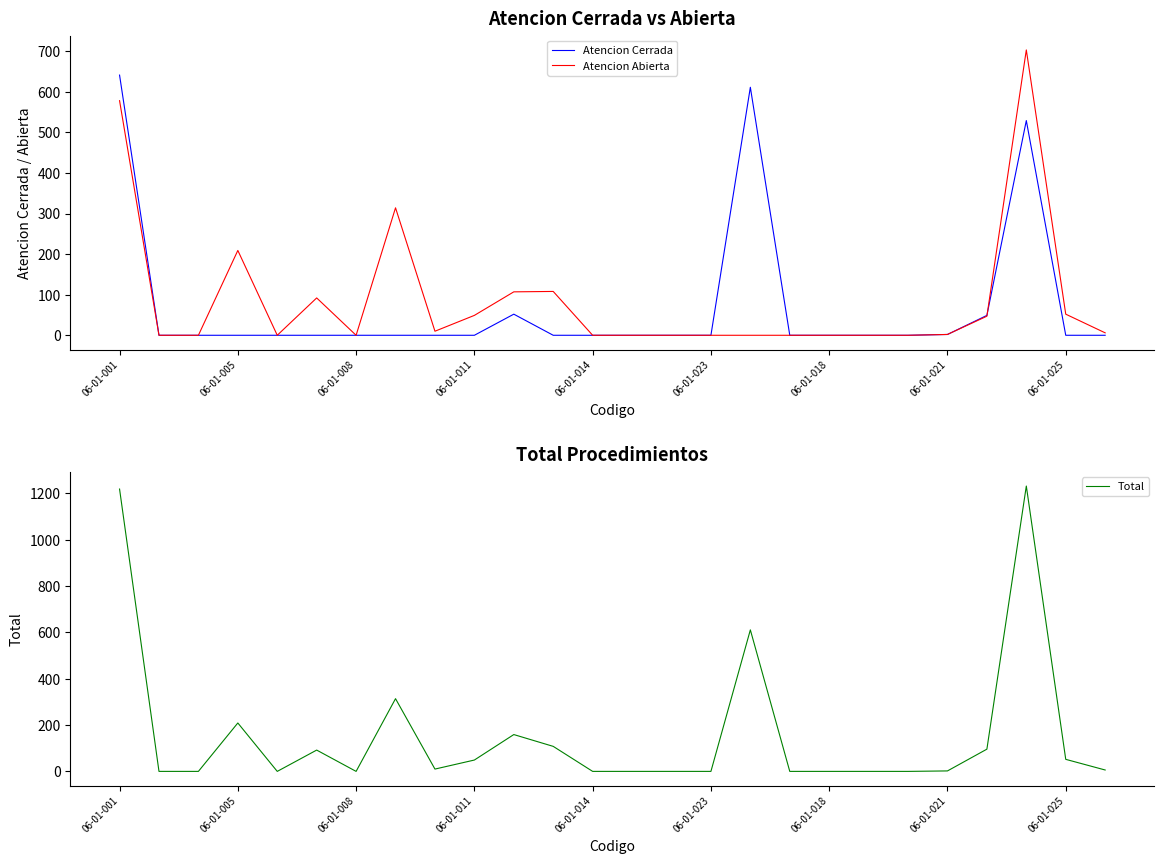

The Atencion Cerrada series shows 0 at 06-01-025. True or false?

True